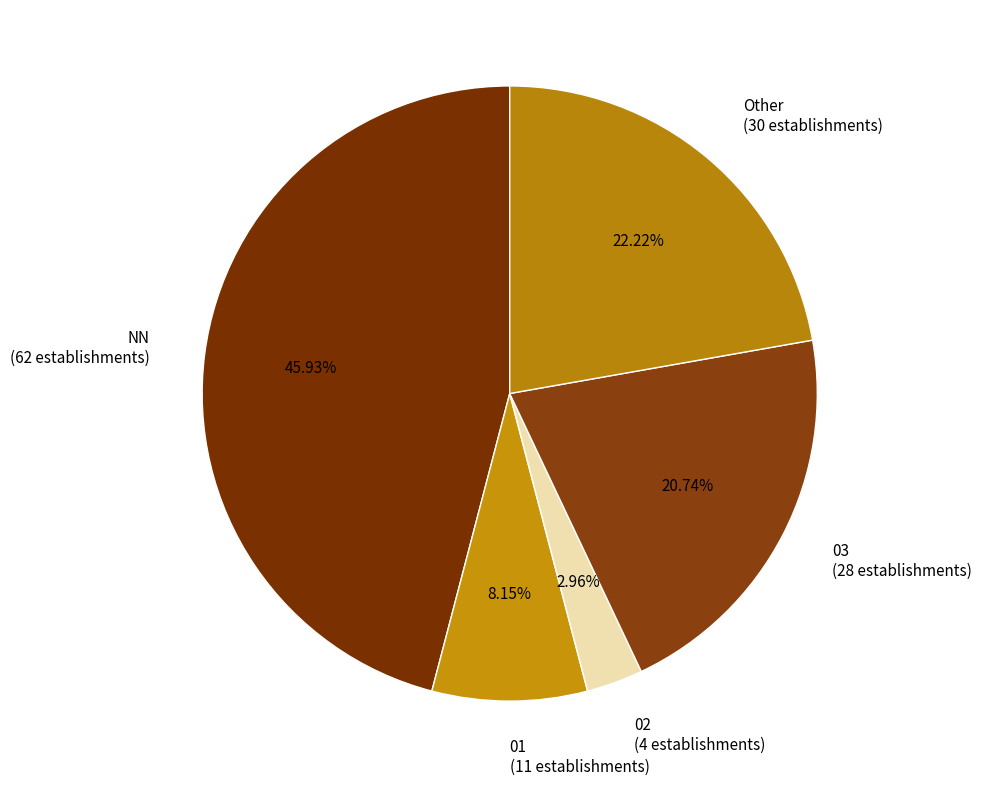

To the nearest percent, what is the combined percentage of 01 and NN?

54%